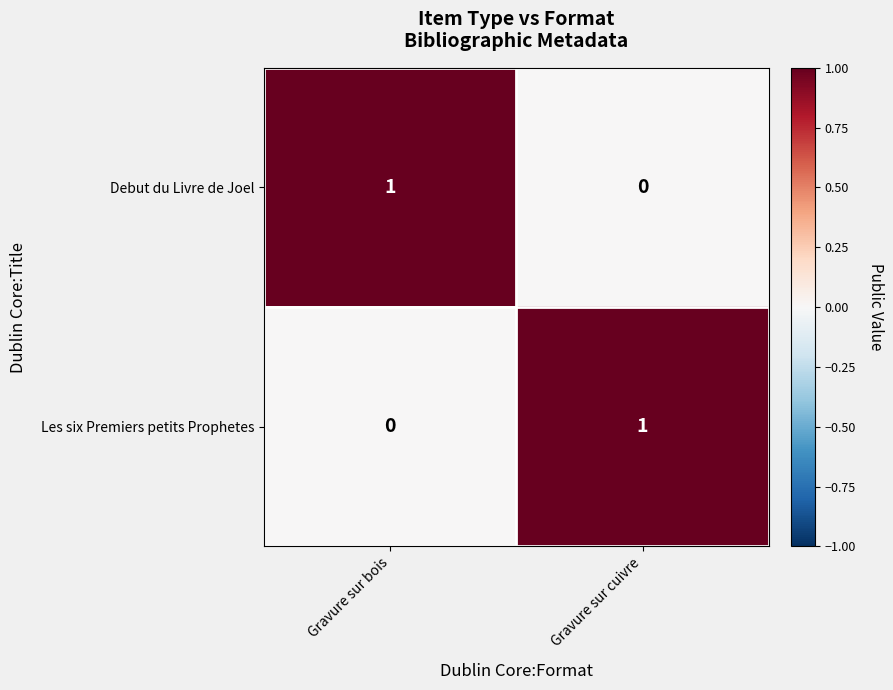

Is the value of Debut du Livre de Joel at Gravure sur bois greater than the value of Les six Premiers petits Prophetes at Gravure sur bois?

Yes